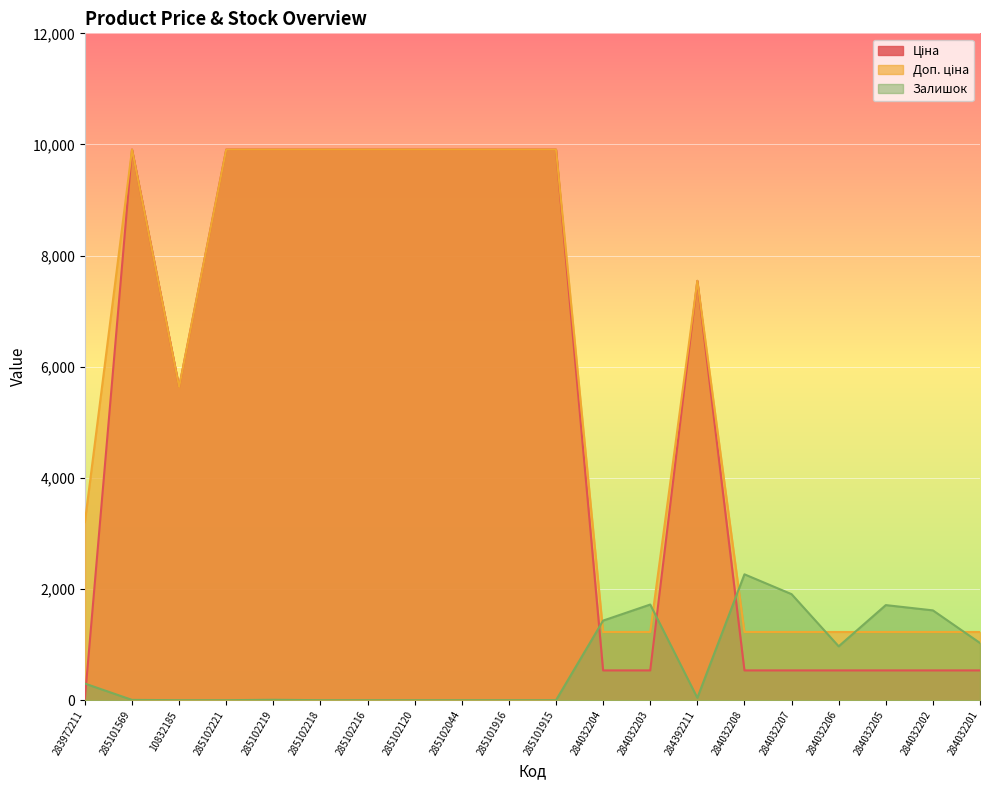

True or false: Залишок has a value of 72.6 at 284392211.

False